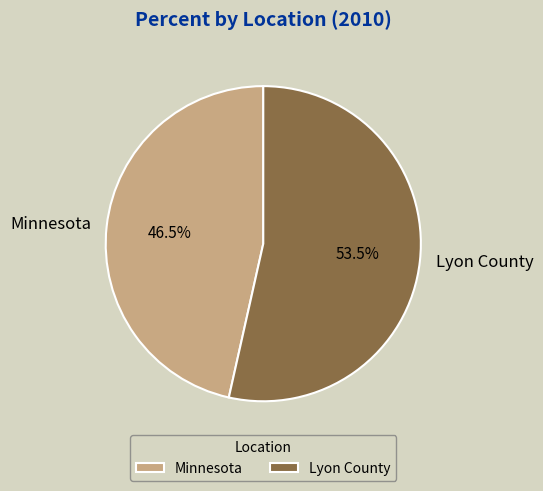

Rank the categories by value from lowest to highest.

Minnesota, Lyon County